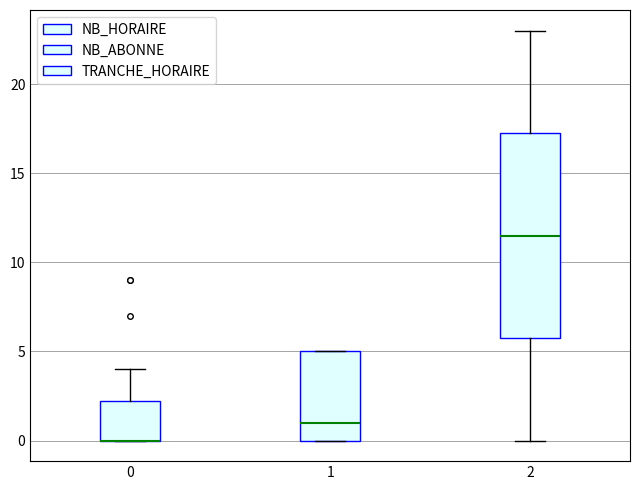

Where is the upper edge of the box at x = 1 on the y-axis? The values are not printed on the chart, so give them approximately, as read against the axis.

5.0